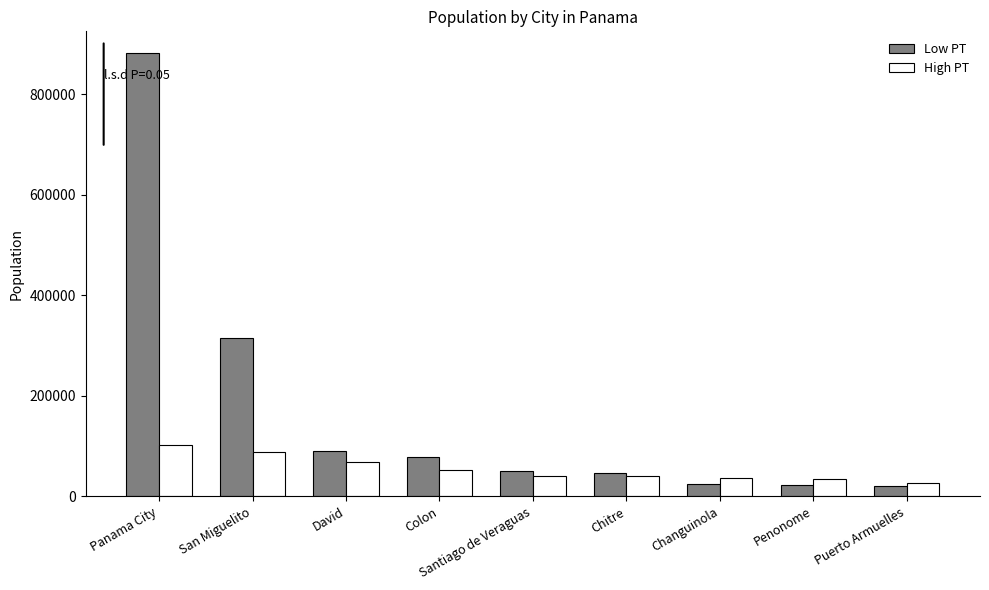

The Low PT series shows 78000 at Colon. True or false?

True